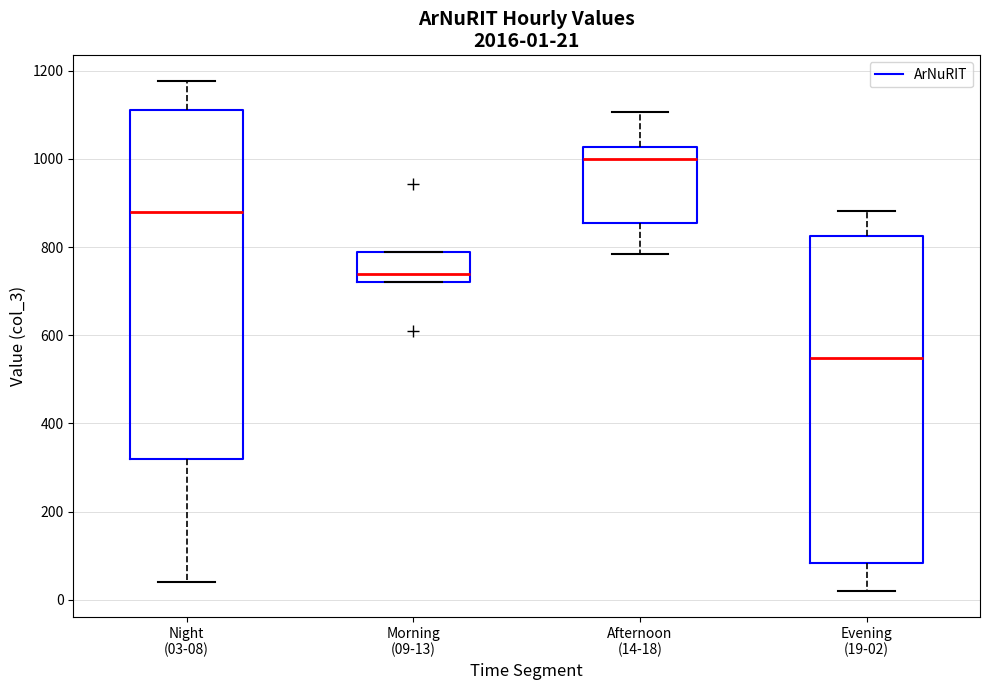

Which box is the tallest, from its lower edge to its upper edge?

Night (03-08)